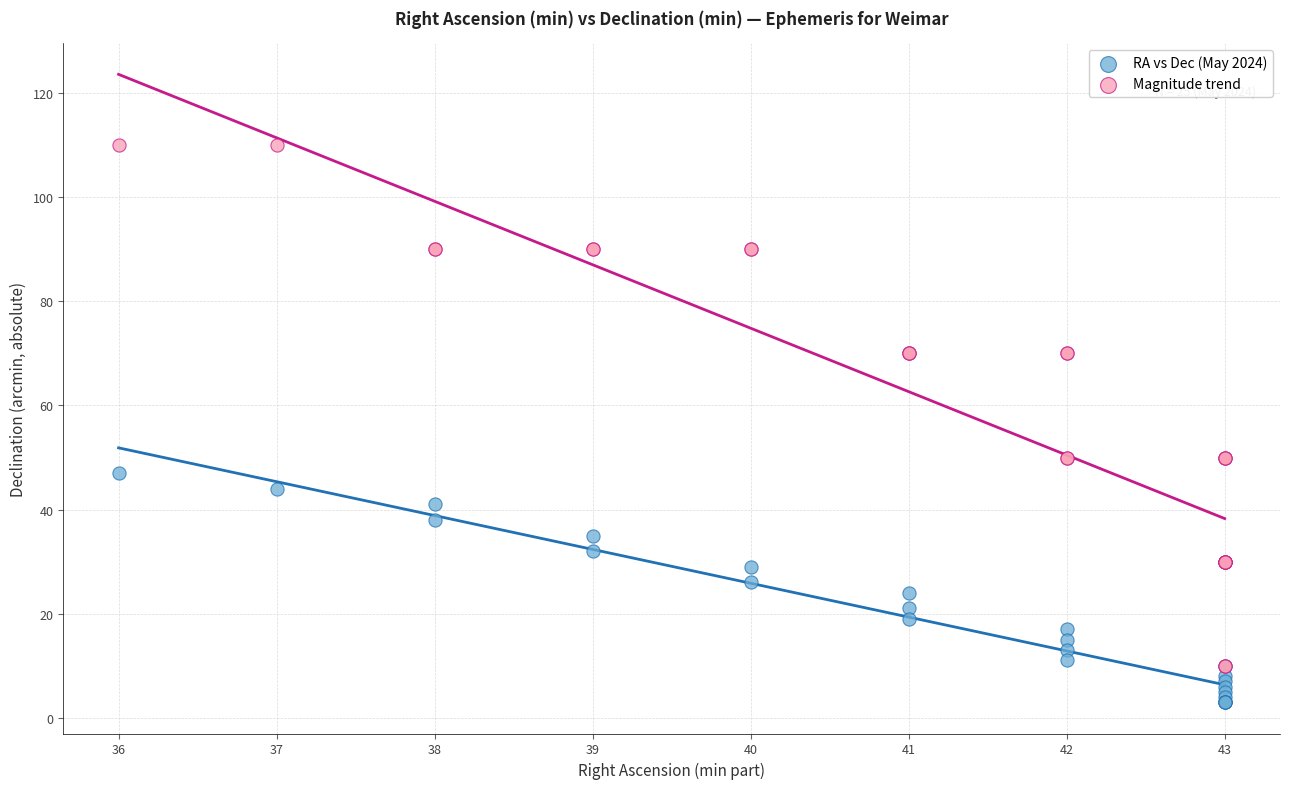

What are all the series names shown in the legend?

RA vs Dec (May 2024), Magnitude trend